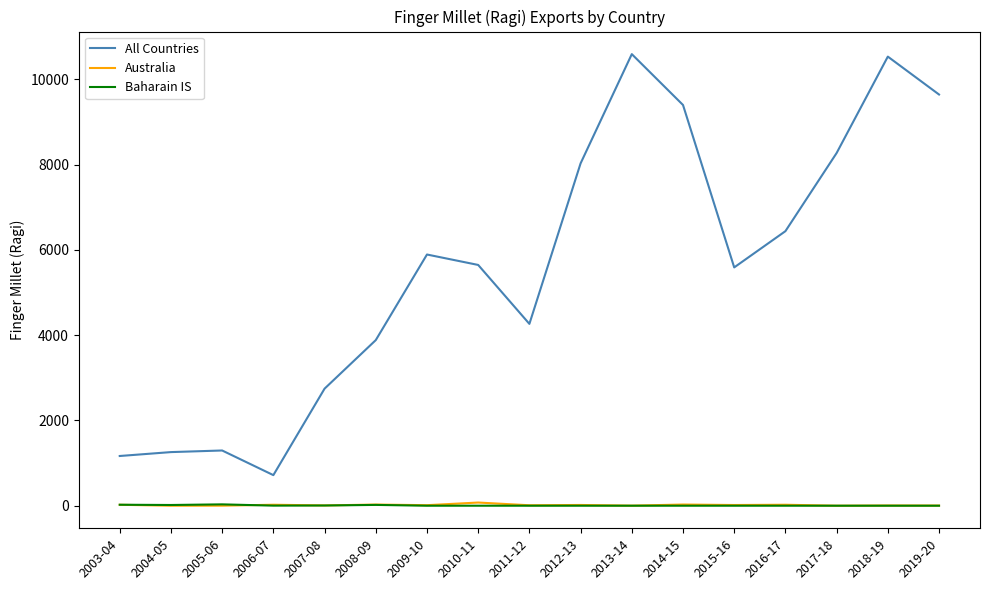

What is the difference between the second highest and second lowest values in the All Countries series?

9368.1